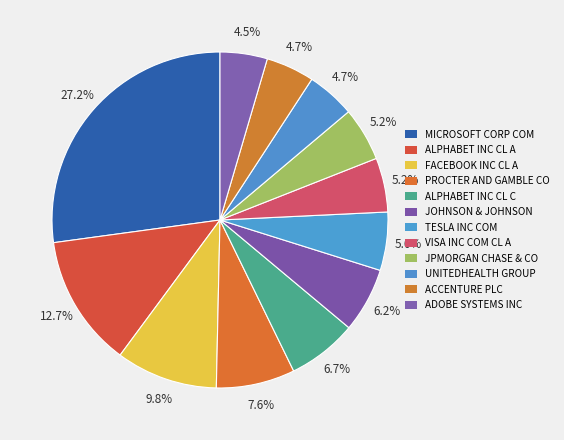

Which slice is the smallest?

ADOBE